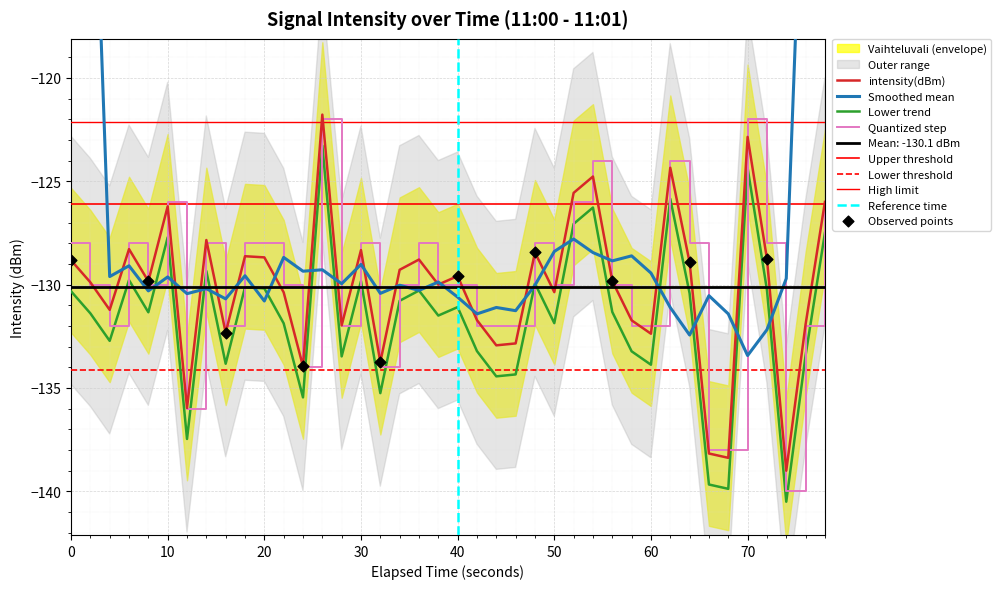

True or false: Lower trend and Quantized step cross at least once.

False